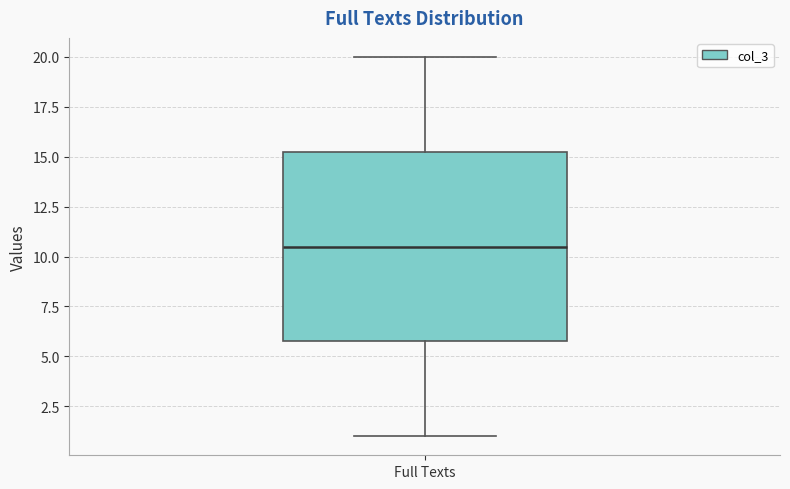

Where does the lower whisker of the box for Full Texts end on the y-axis? The values are not printed on the chart, so give them approximately, as read against the axis.

1.0